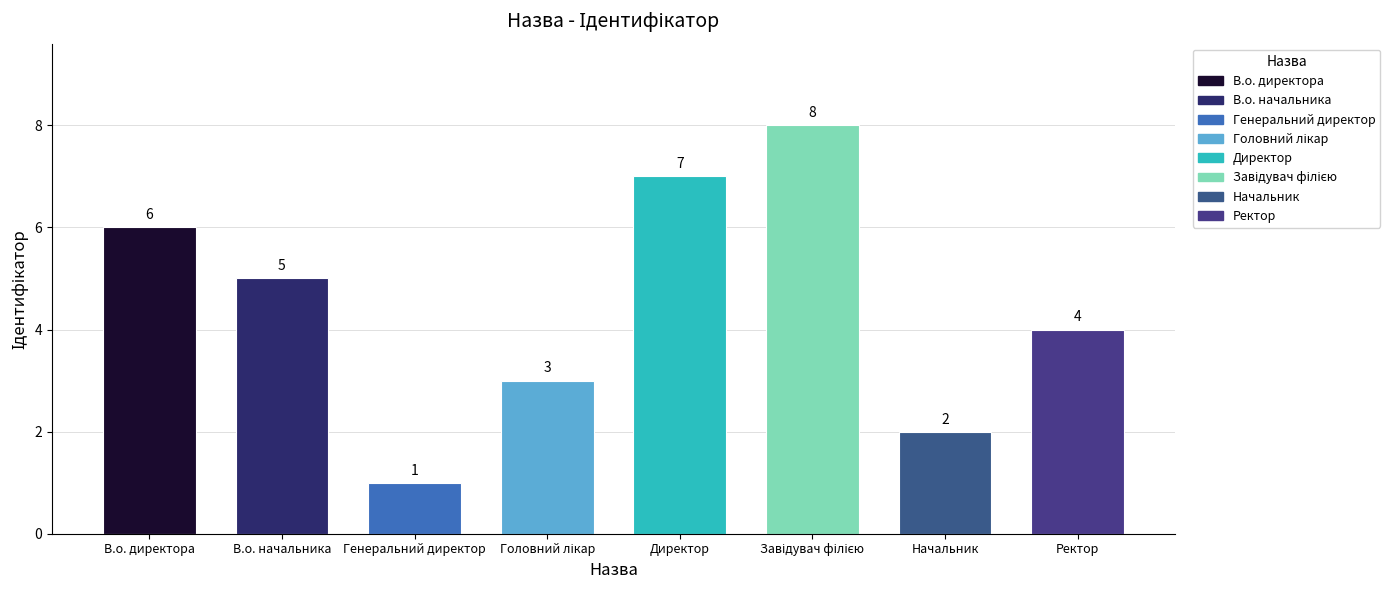

List the labels in order of value, largest first.

Завідувач філією, Директор, В.о. директора, В.о. начальника, Ректор, Головний лікар, Начальник, Генеральний директор